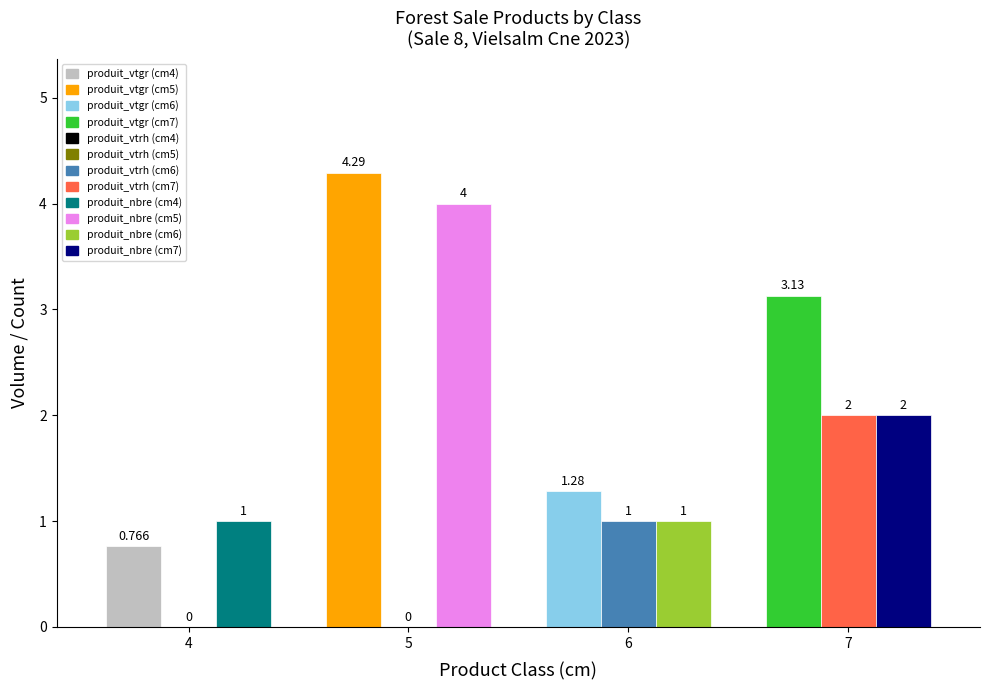

How many distinct data groups are displayed?

3